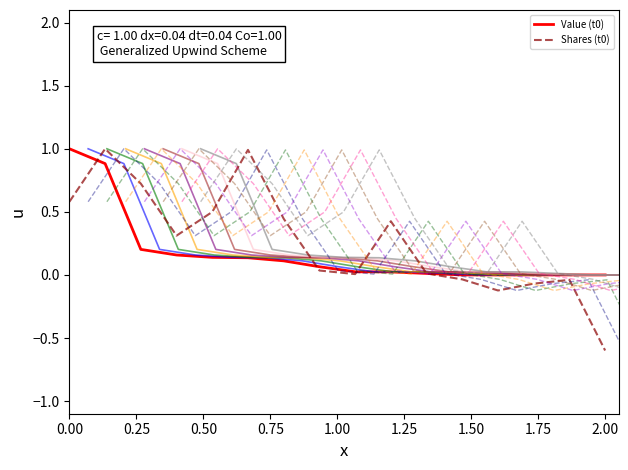

Which series has the largest total across all categories?

Shares (t0)